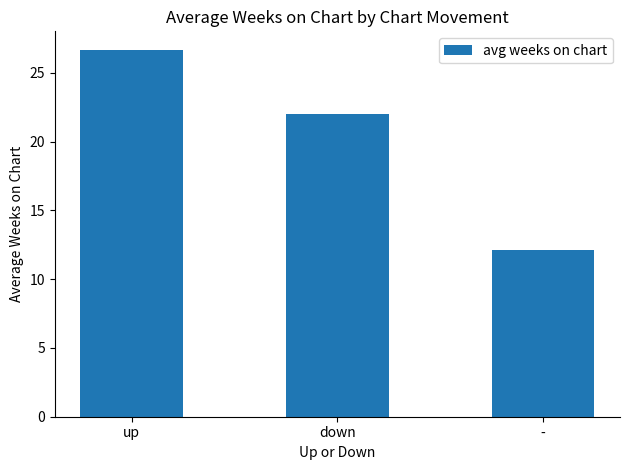

Is it true that the value at up is 5.6?

False